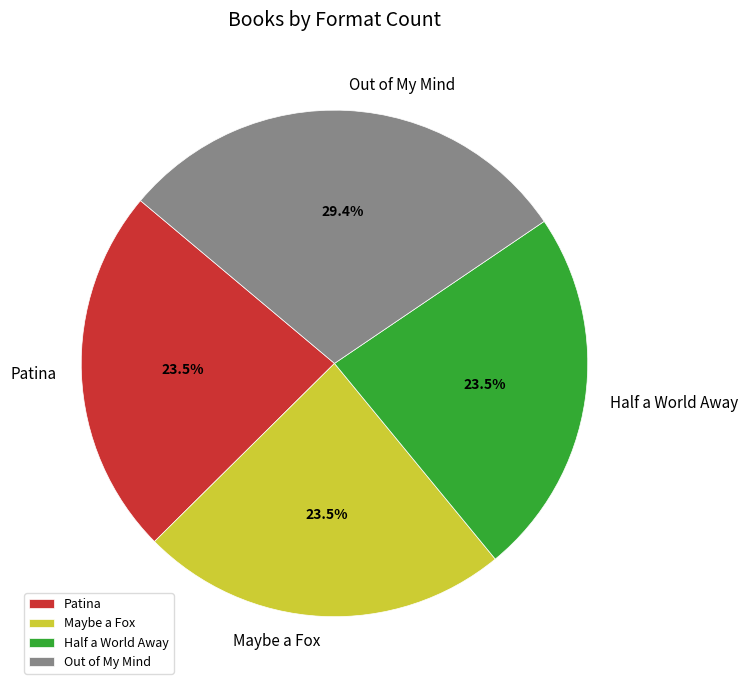

Does Out of My Mind represent more than half of the total?

No